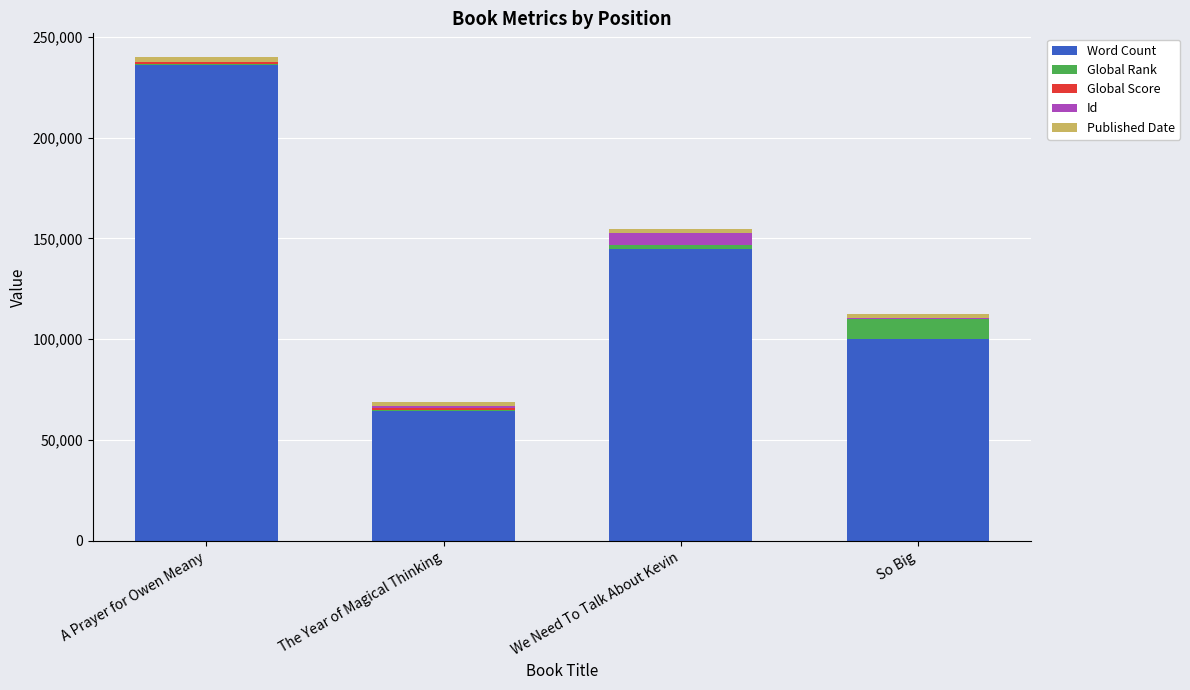

At which category is the sum across all series the highest?

A Prayer for Owen Meany